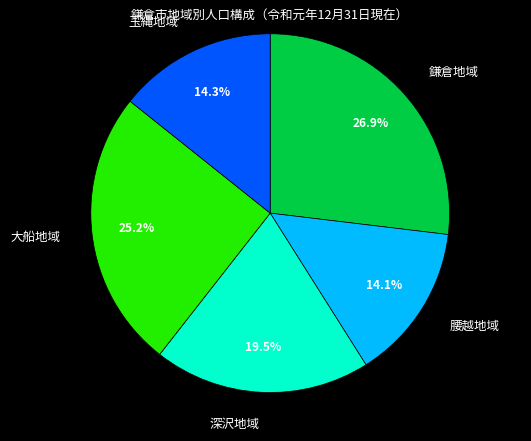

What portion of the pie excludes 腰越地域?

85.9%